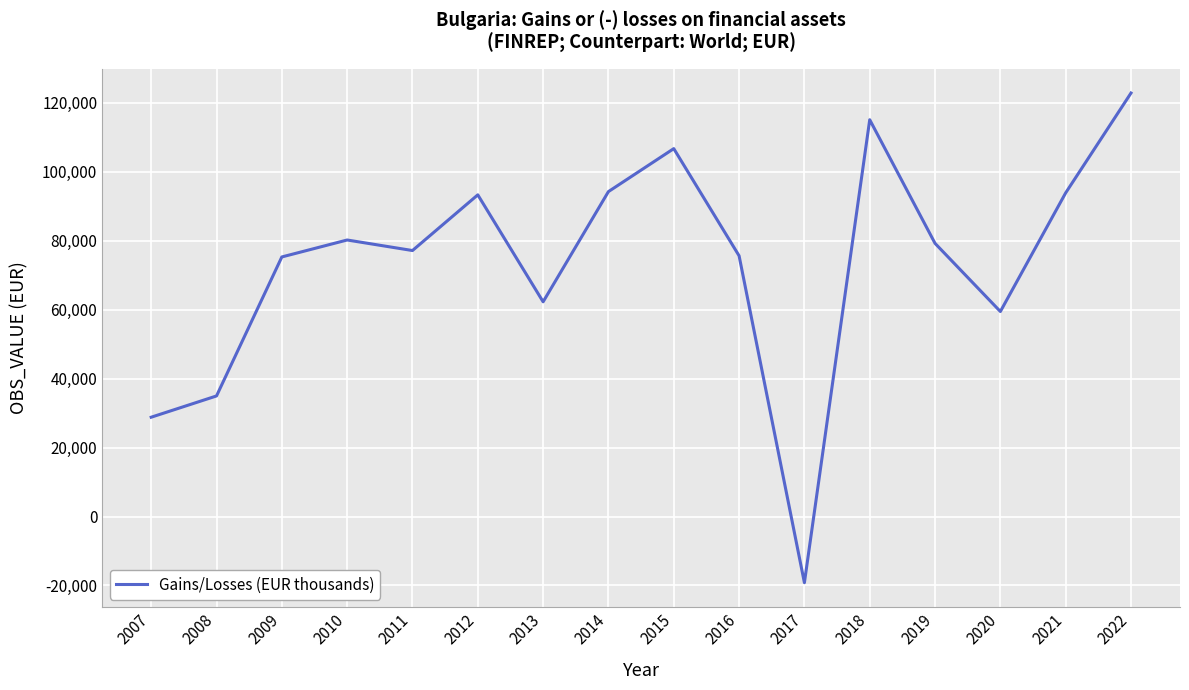

How many interior local peaks (higher than both neighbors) does the data have?

4